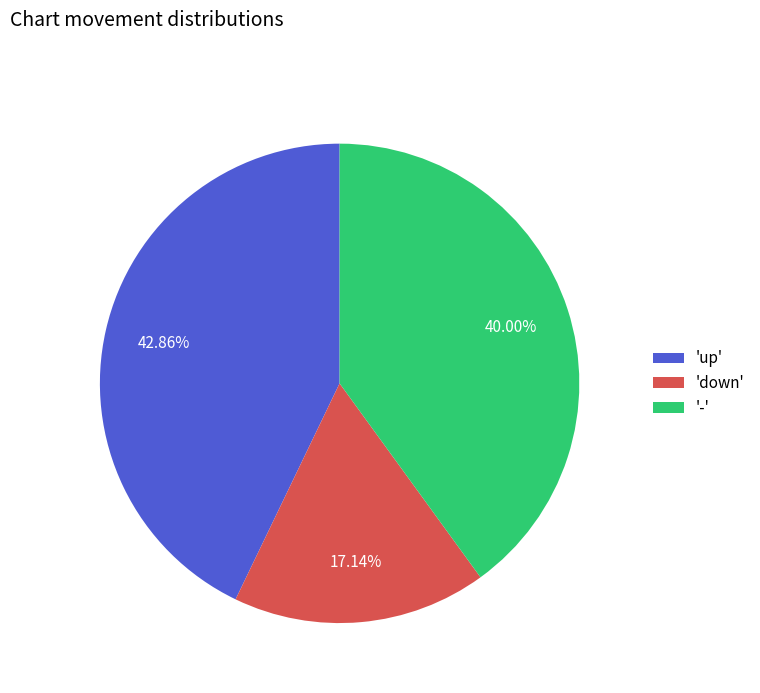

Does any single category account for the majority?

No